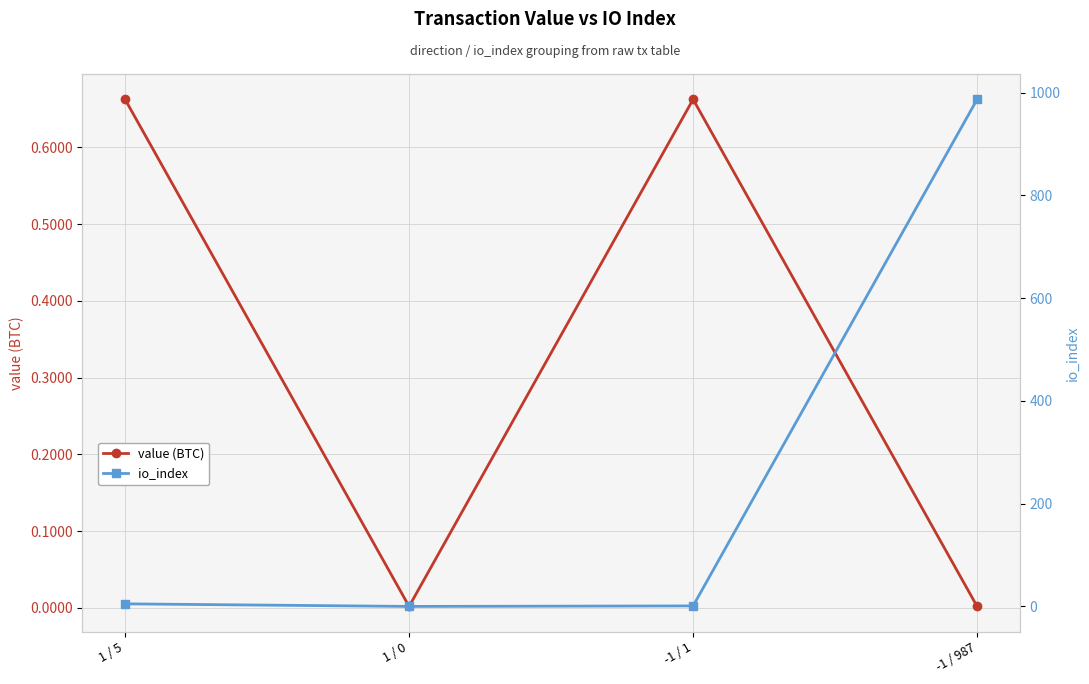

What is the maximum value shown in the chart?

987.0